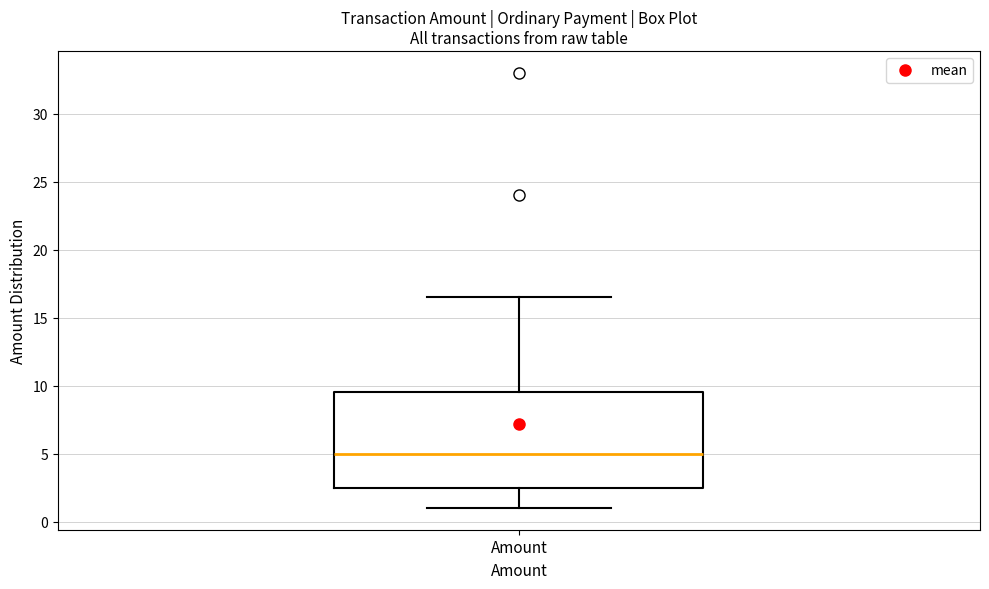

Transcribe this box plot: give where the median line is, the range the box spans, and where the two whiskers end, as read against the y-axis. The values are not printed on the chart, so give them approximately, as read against the axis.

median 5.0, box 2.5 to 9.5, whiskers 1.0 to 16.5